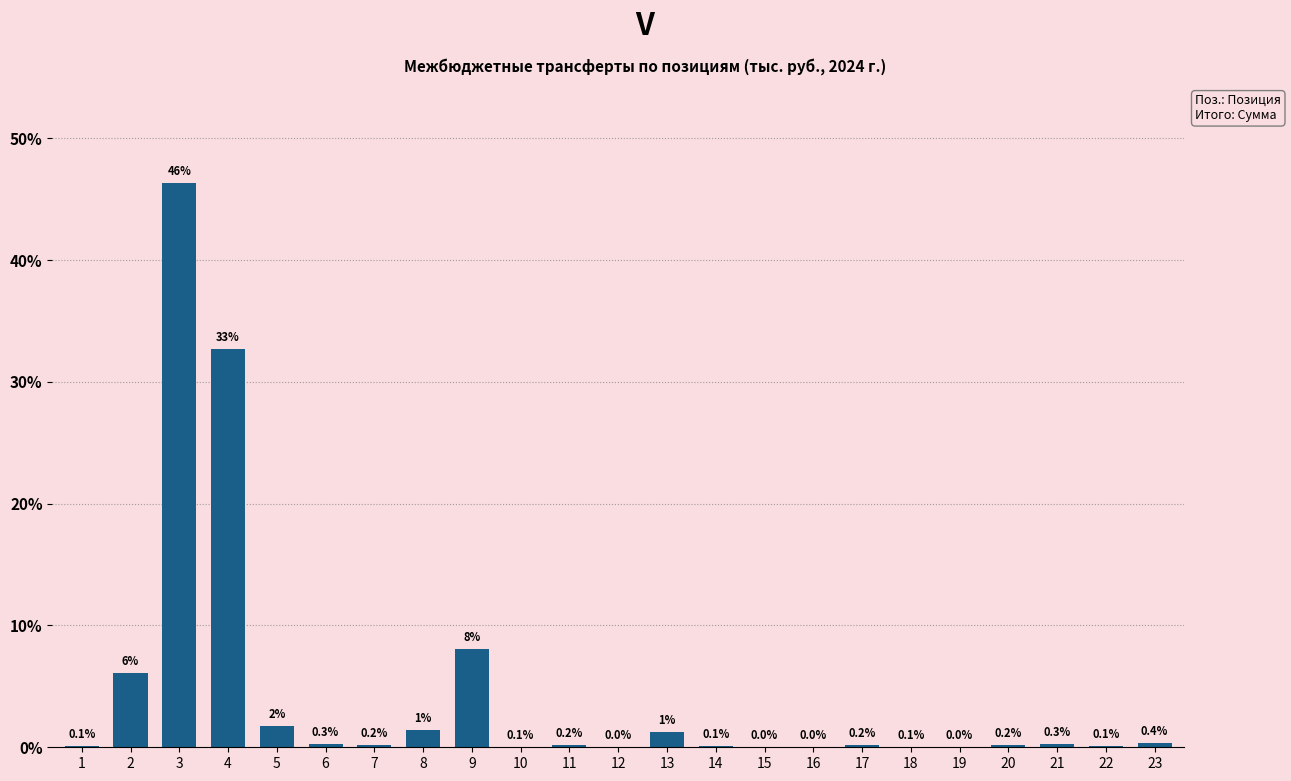

What value does the data have at 2?

6.1